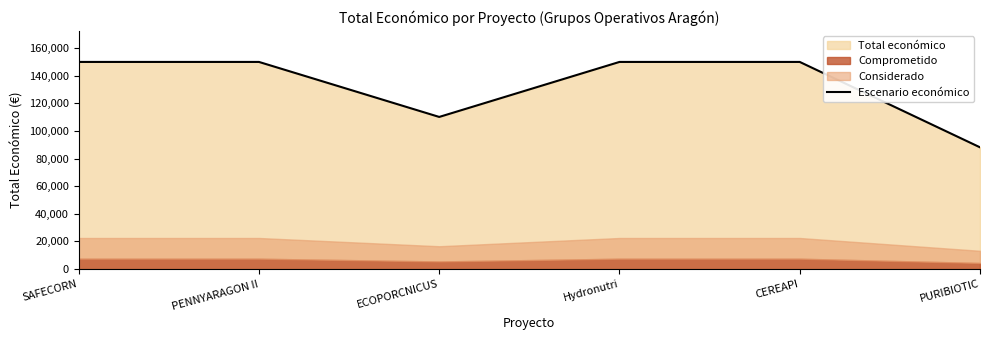

True or false: the data has more than 0 interior local peaks.

False